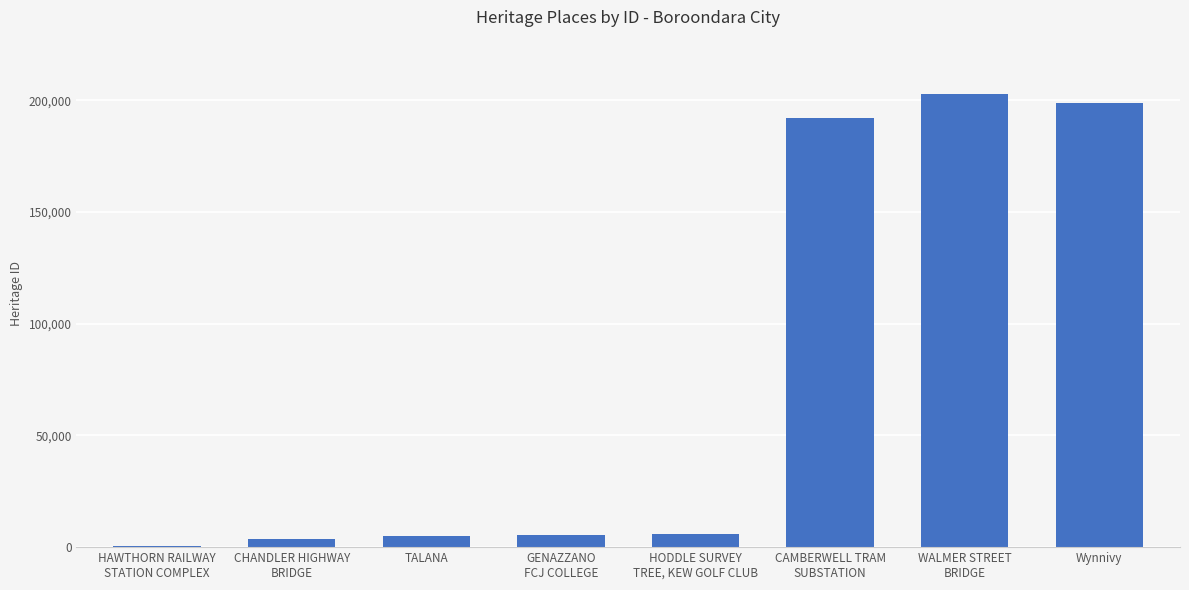

What is the sum of all values?

614439